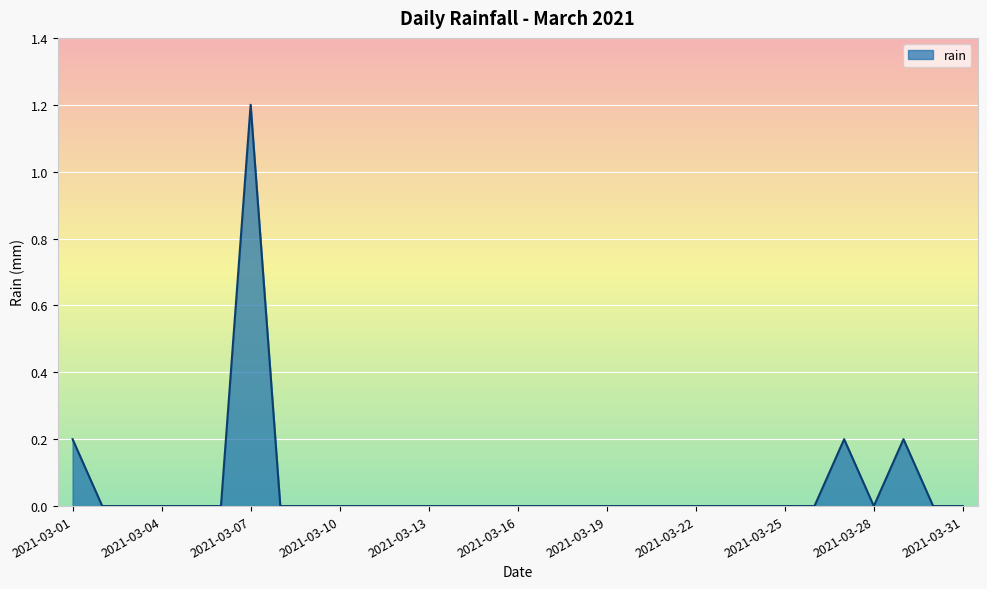

What is the greatest value displayed?

1.2